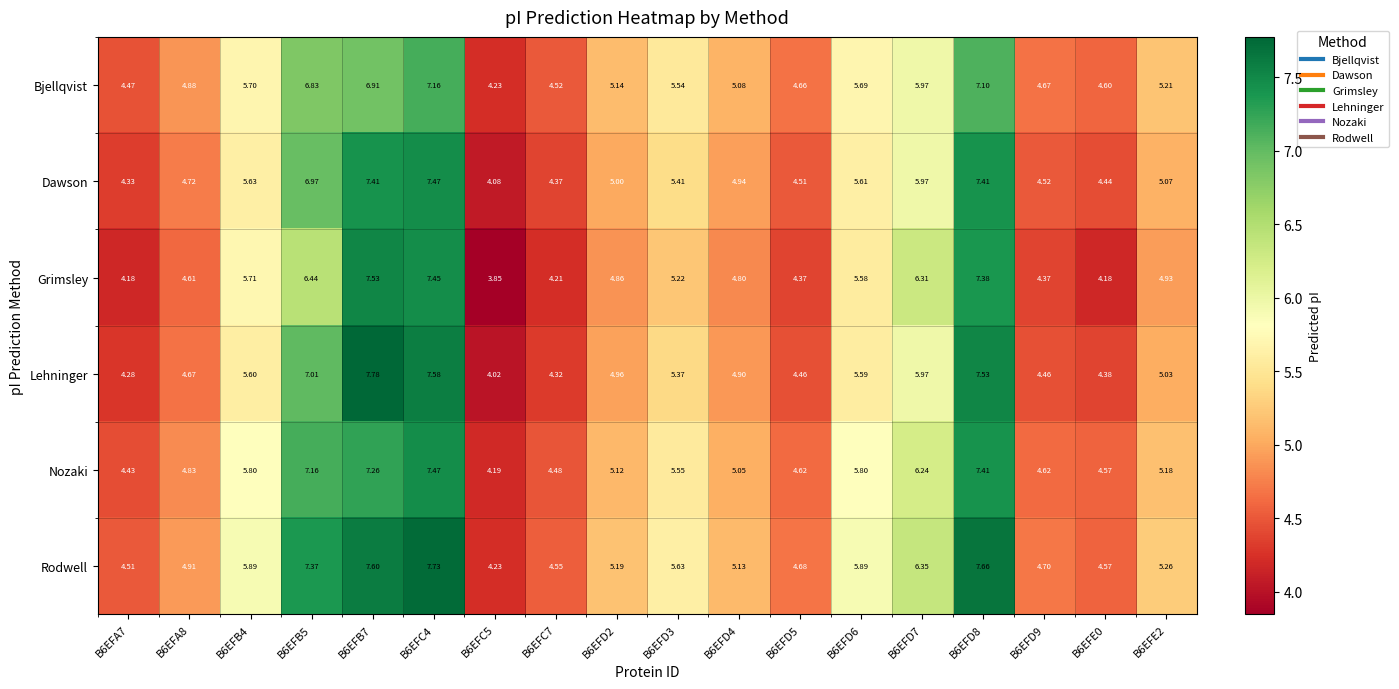

Rank the series at B6EFA8 from highest to lowest value.

Rodwell, Bjellqvist, Nozaki, Dawson, Lehninger, Grimsley